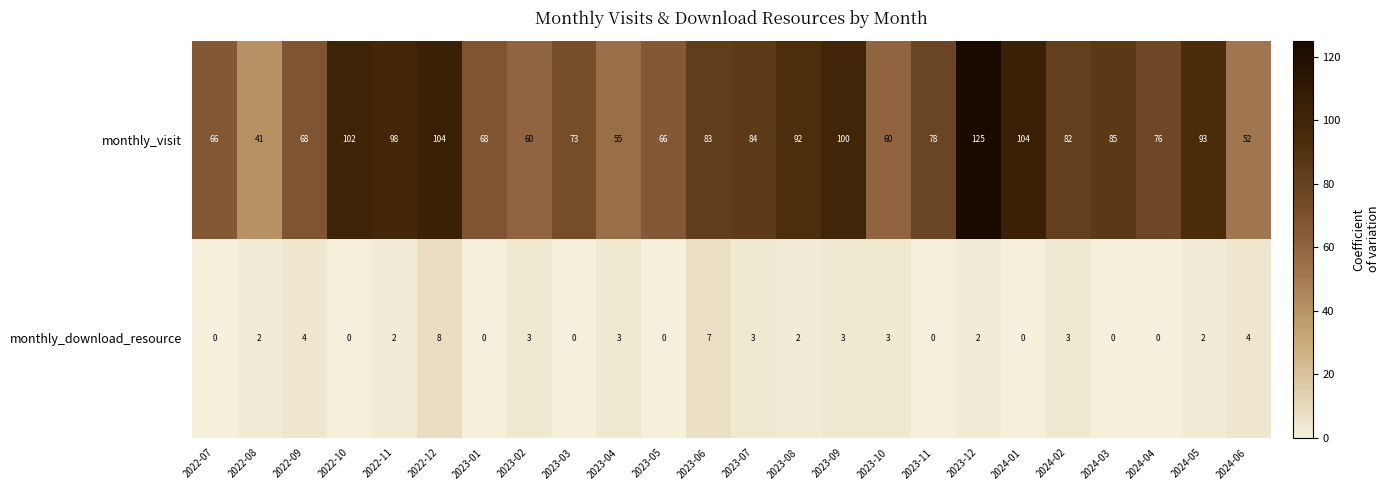

What is the average value of the monthly_visit series?

80